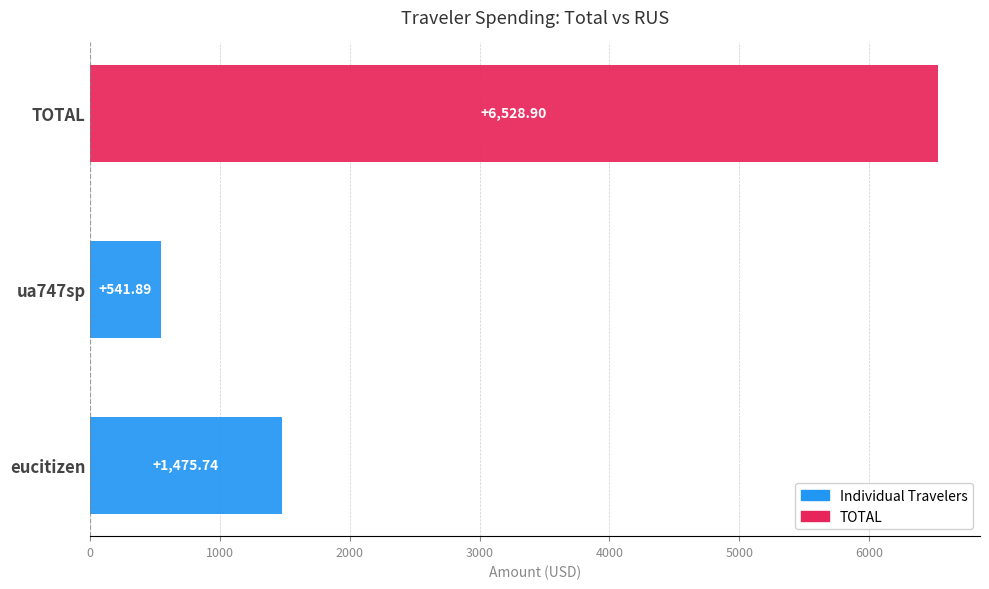

List the labels in order of value, largest first.

TOTAL, eucitizen, ua747sp